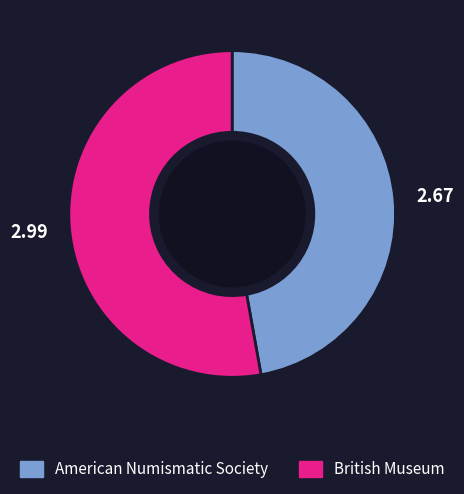

Is the sum of American Numismatic Society and British Museum greater than half?

Yes